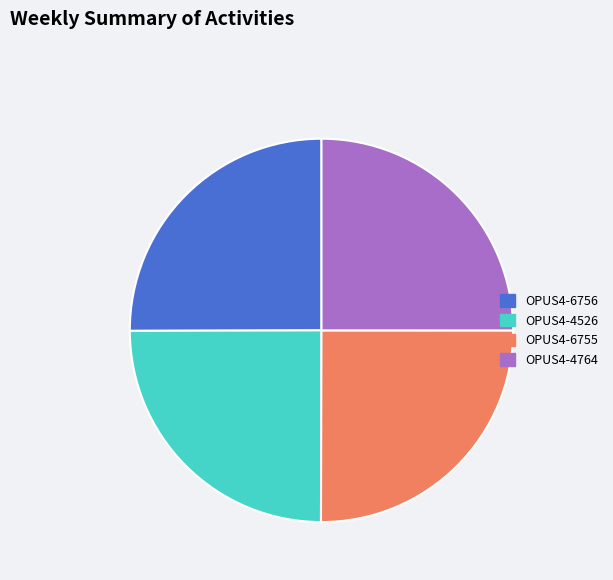

Does any single category account for the majority?

No